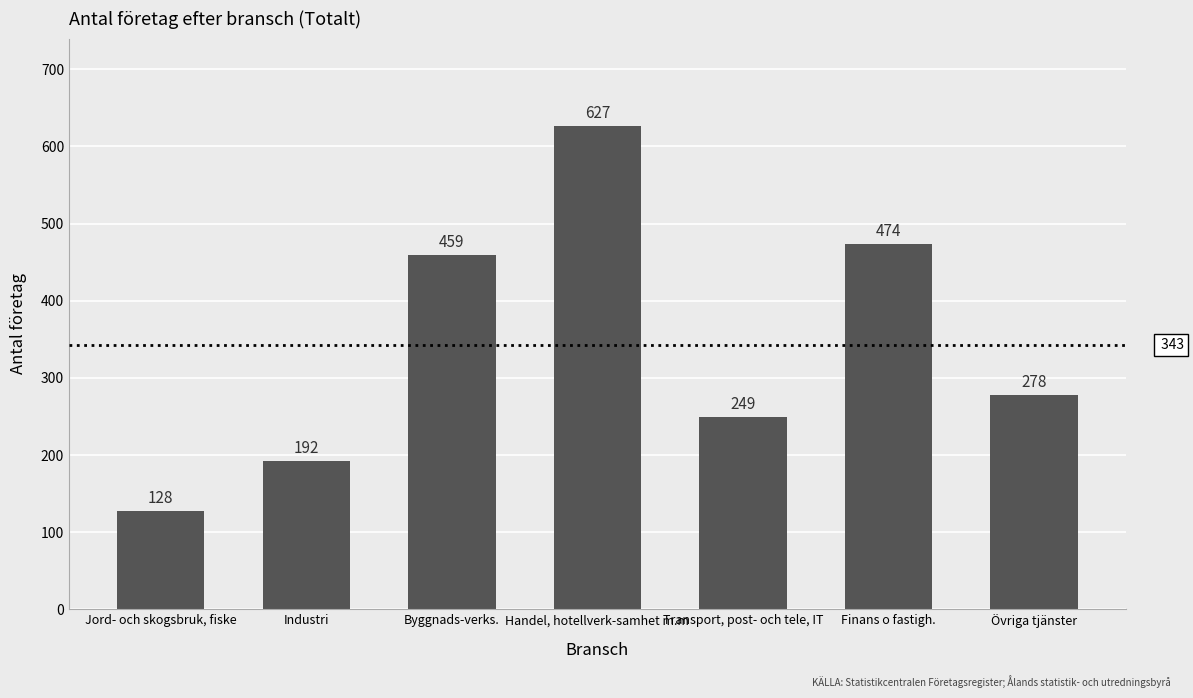

Count the number of data series in this chart.

1